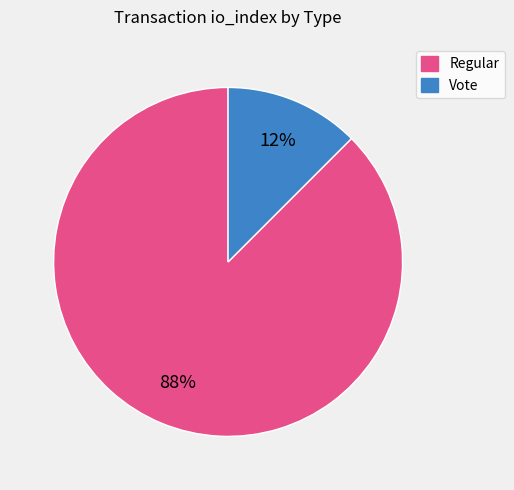

Is it true that Regular is 88% of the pie?

True